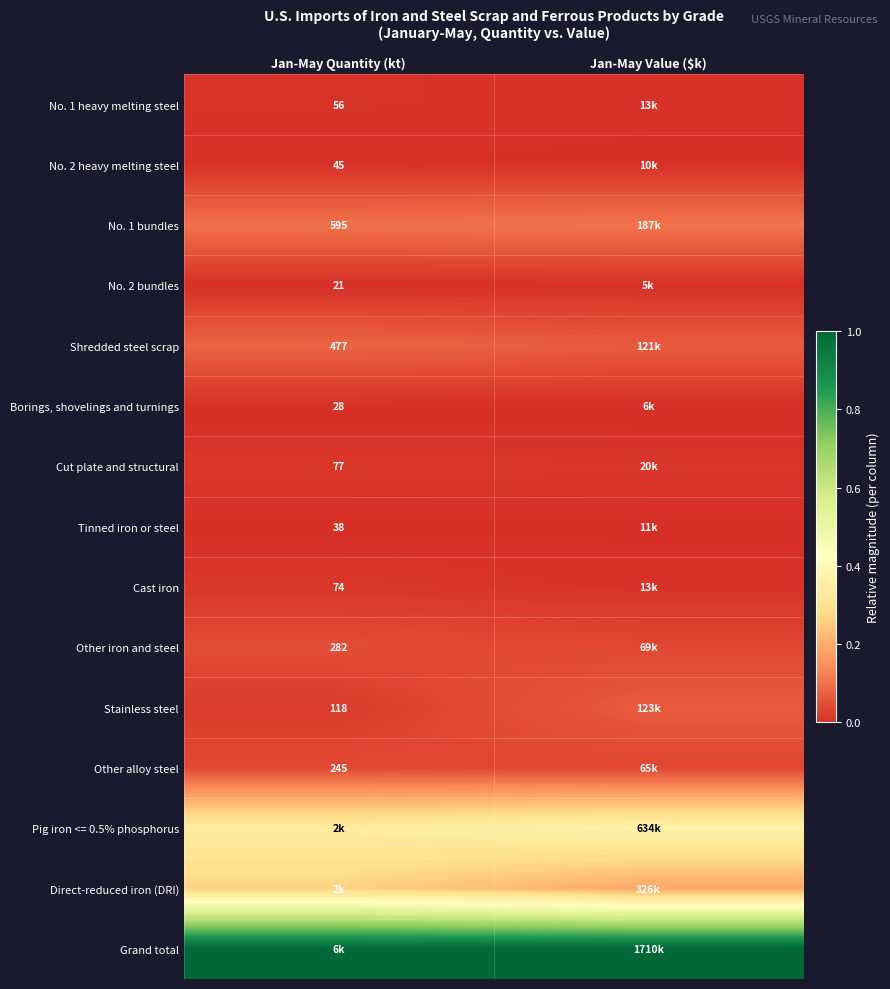

True or false: Tinned iron or steel has a value of 0.0 at Jan-May Value ($k).

False